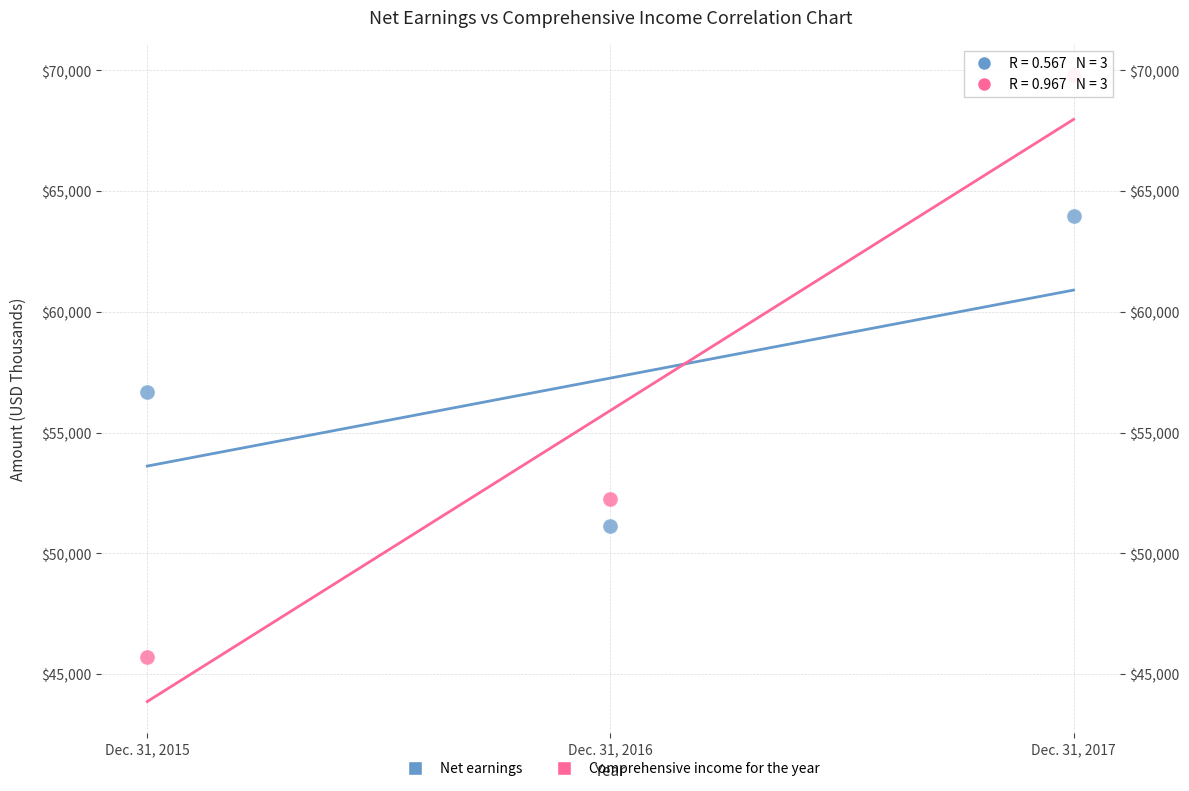

Which series has the widest spread of Y values?

Comprehensive income for the year